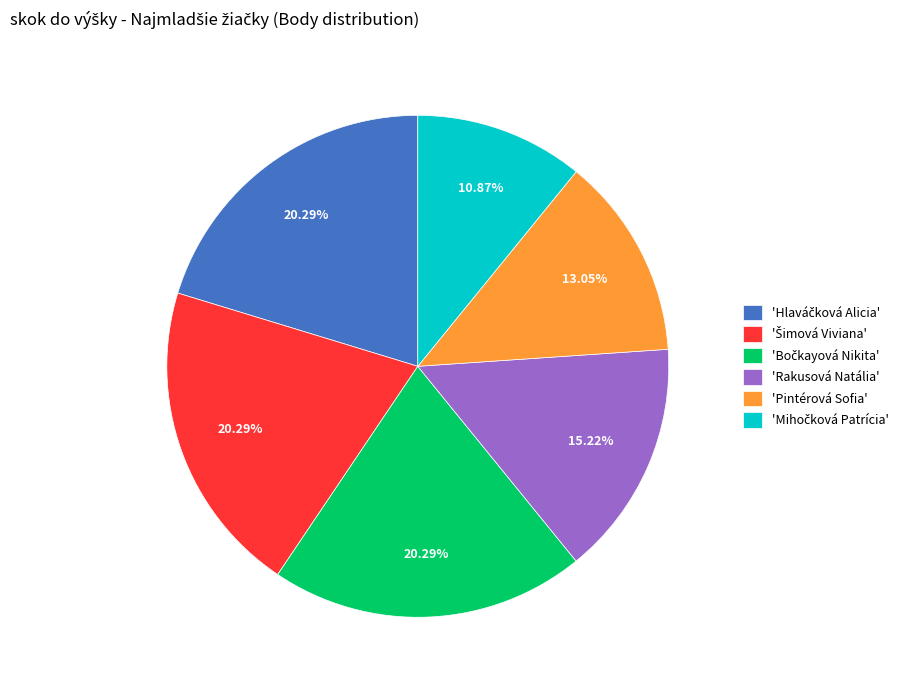

Is there a majority slice in this chart?

No